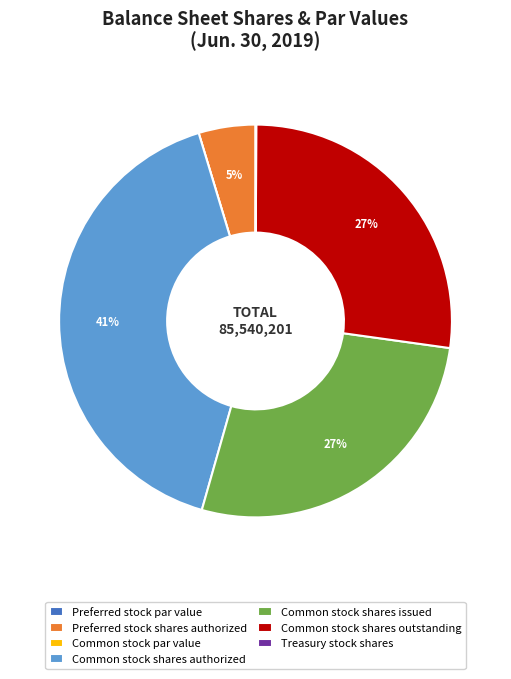

What is the largest slice in the pie chart?

Common stock shares authorized